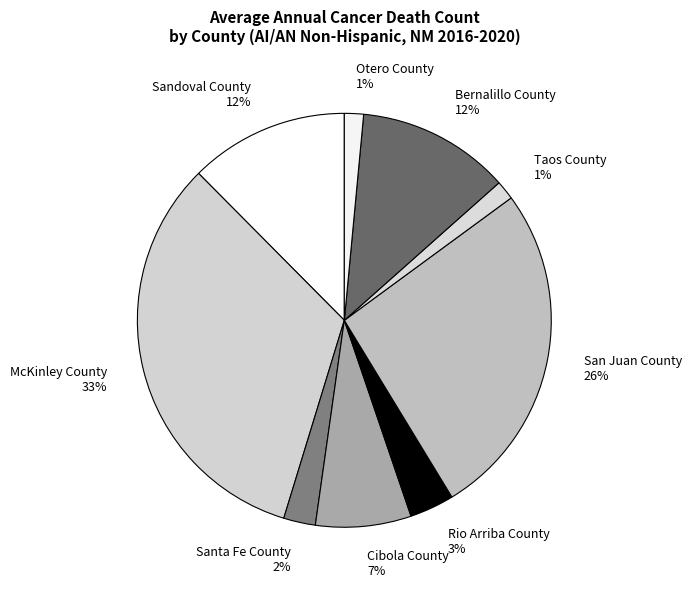

Which has a higher value, San Juan County or Rio Arriba County?

San Juan County